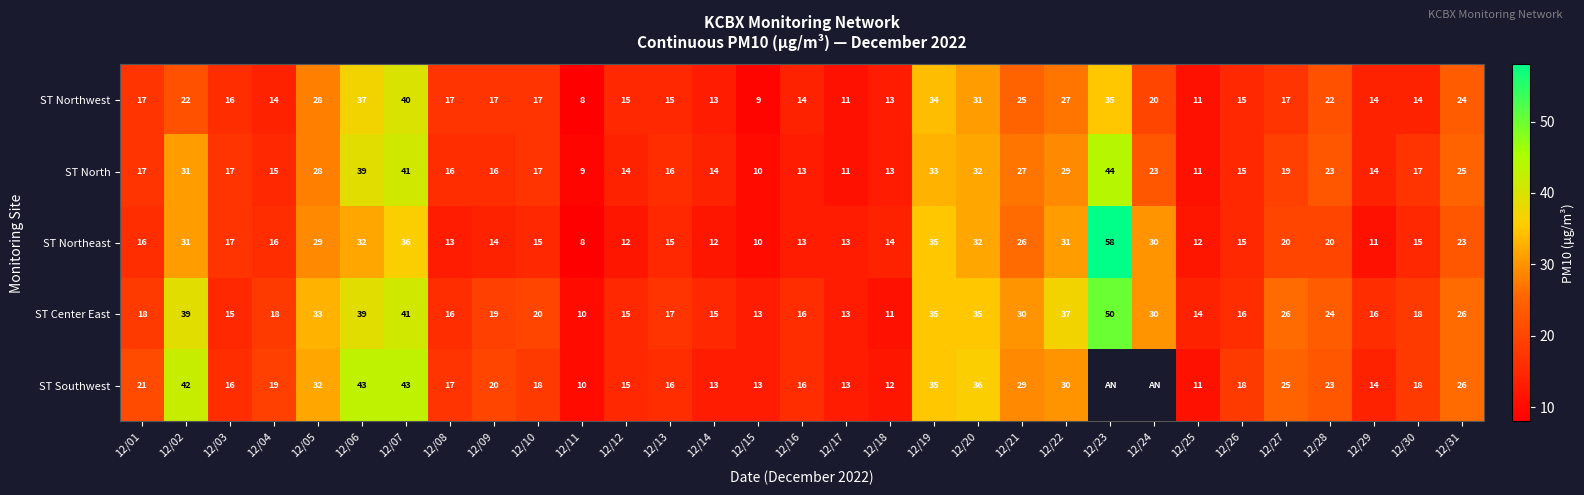

Is the value of ST Southwest at 12/03 greater than the value of ST Northwest at 12/23?

No